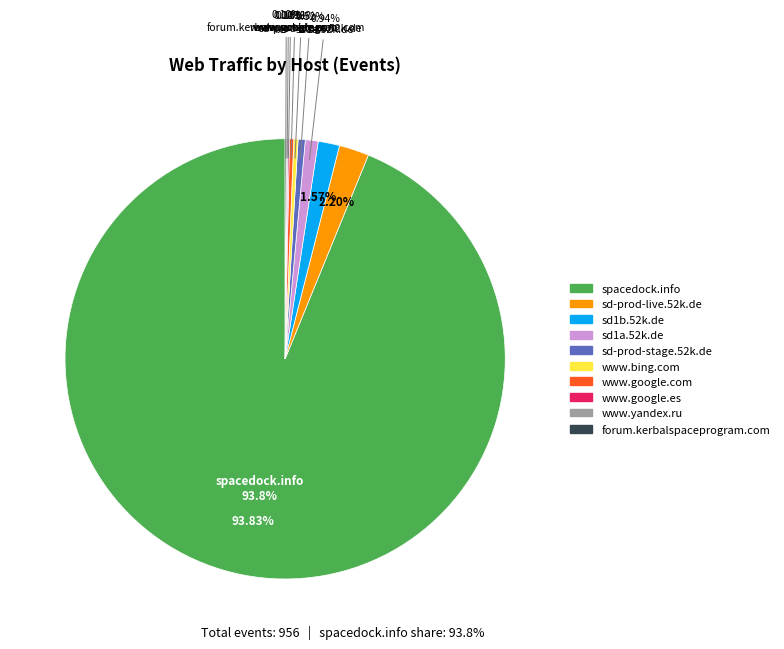

Is the sum of www.google.es and sd-prod-stage.52k.de greater than half?

No